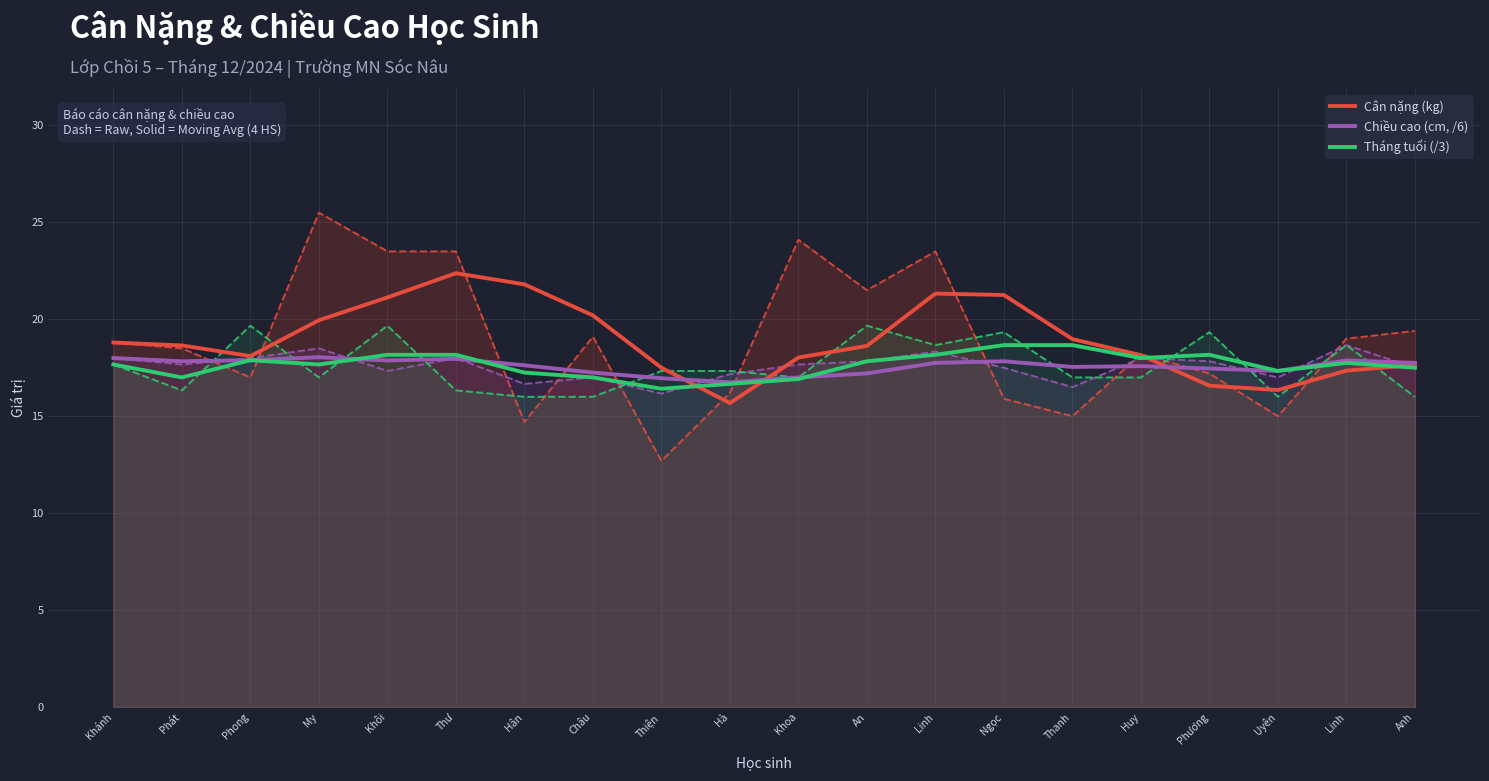

What is the difference between the Tháng tuổi (/3) values at Khánh and Khôi?

0.5